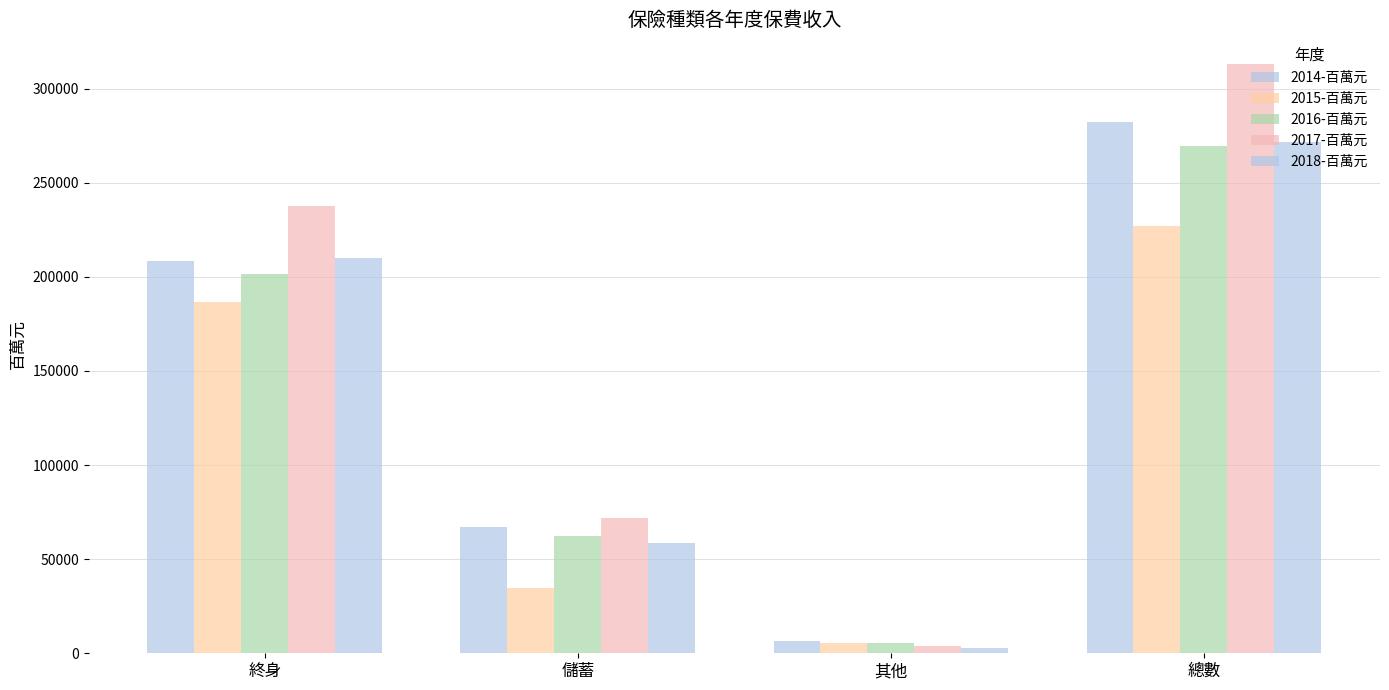

Count the number of categories in the chart.

4